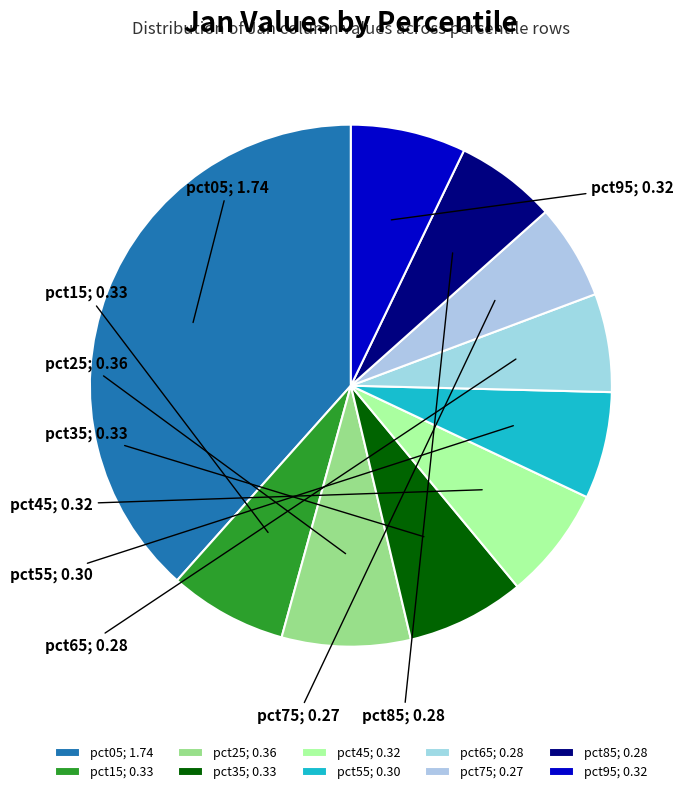

Which slice is the largest?

pct05